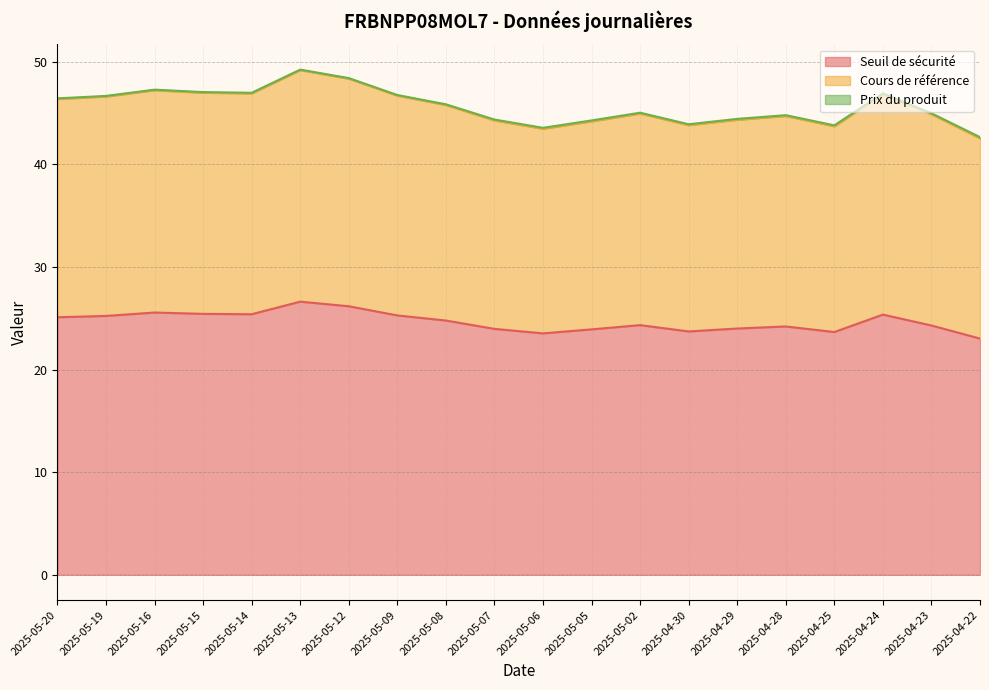

True or false: Cours de référence and Seuil de sécurité intersect in this chart.

False